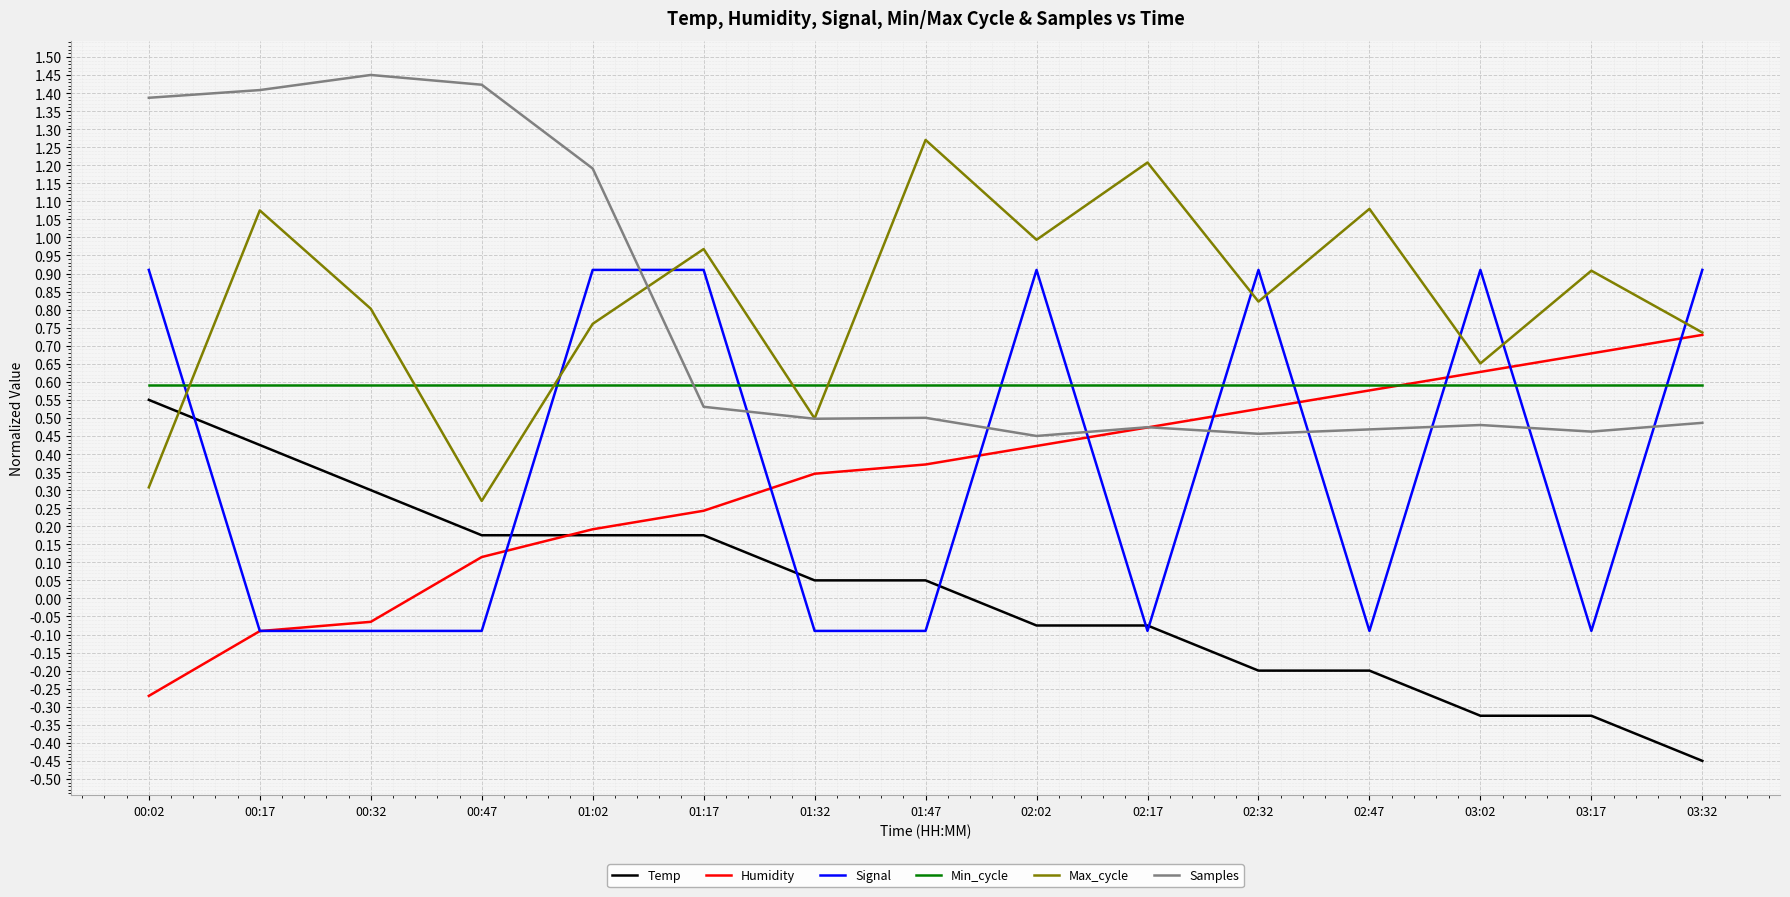

How many values in Temp are below zero?

7